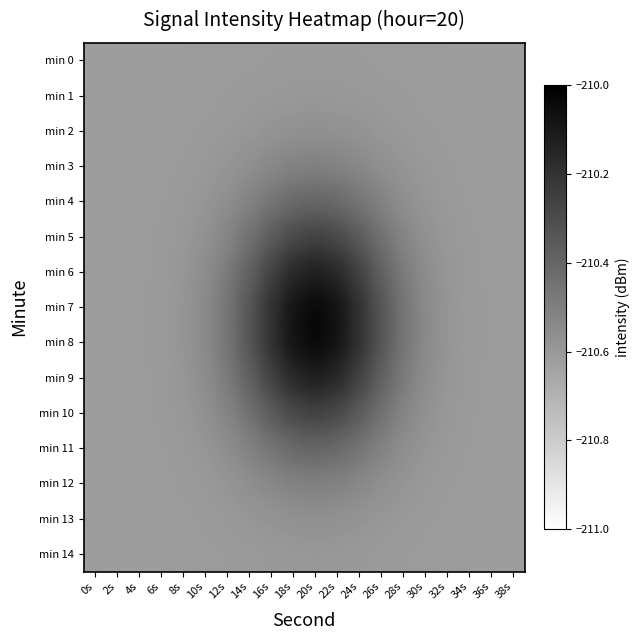

Which has a higher value, 30s or 0s?

30s